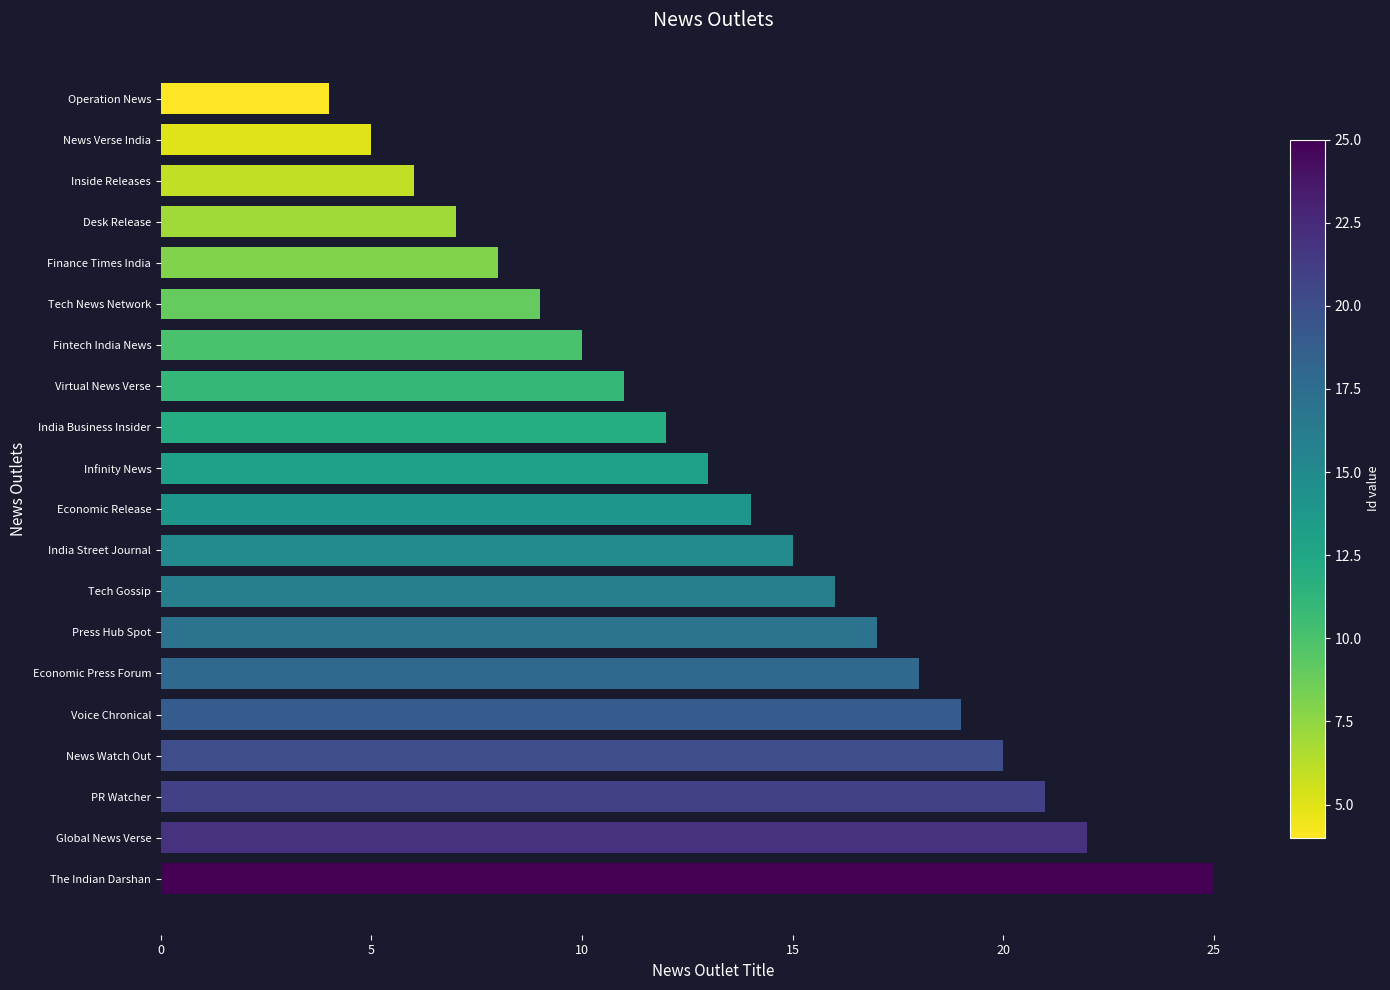

Approximately how many times larger is the value at Virtual News Verse compared to PR Watcher?

0.5